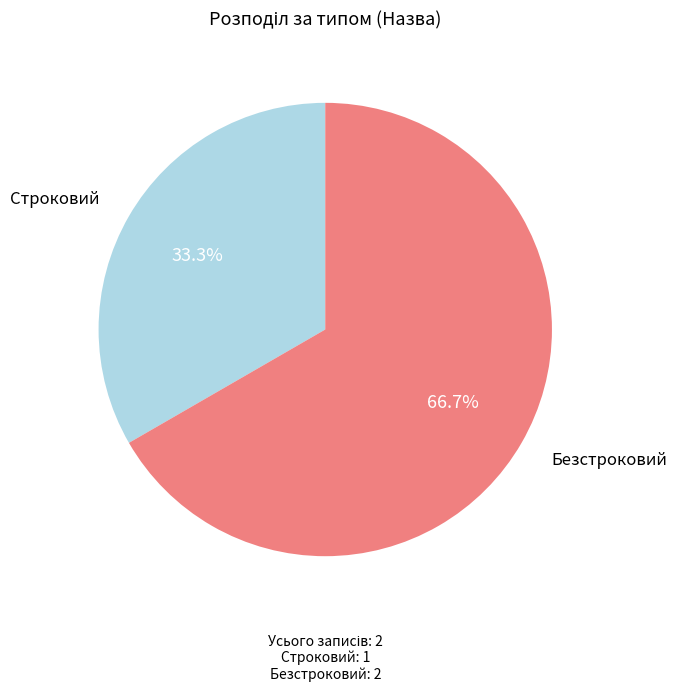

Which category accounts for the majority?

Безстроковий